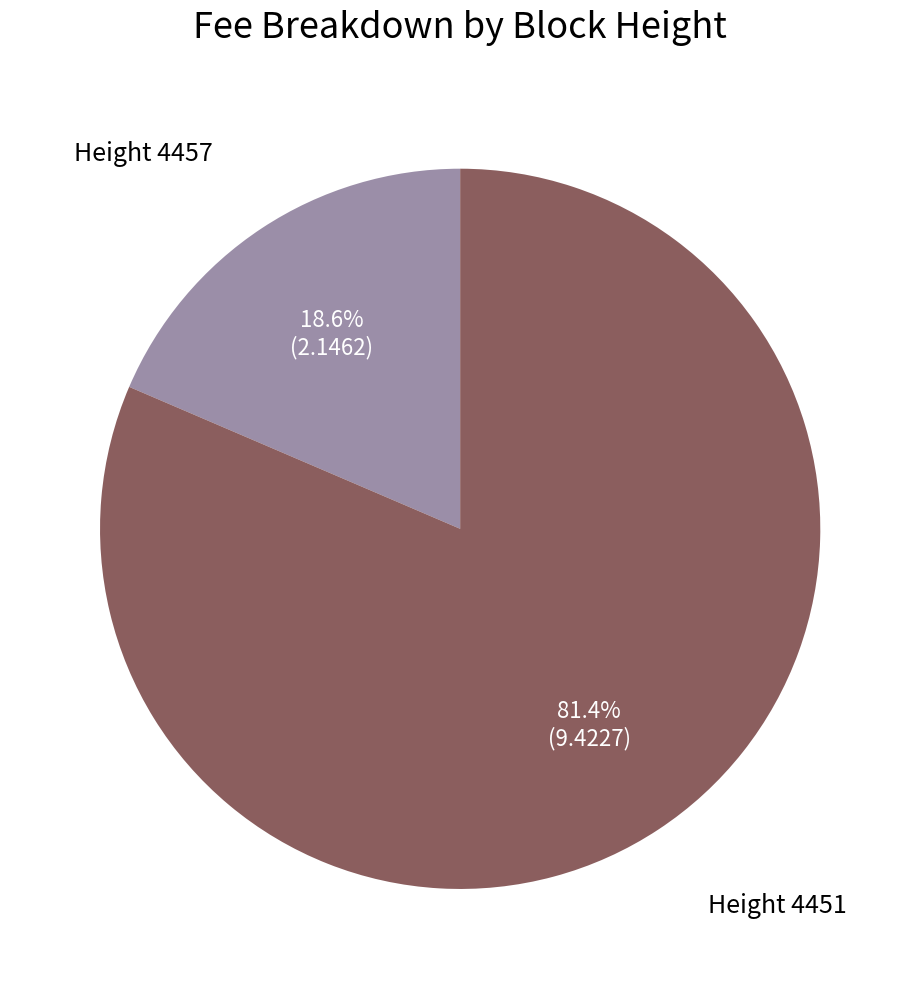

Does any single category account for the majority?

Yes